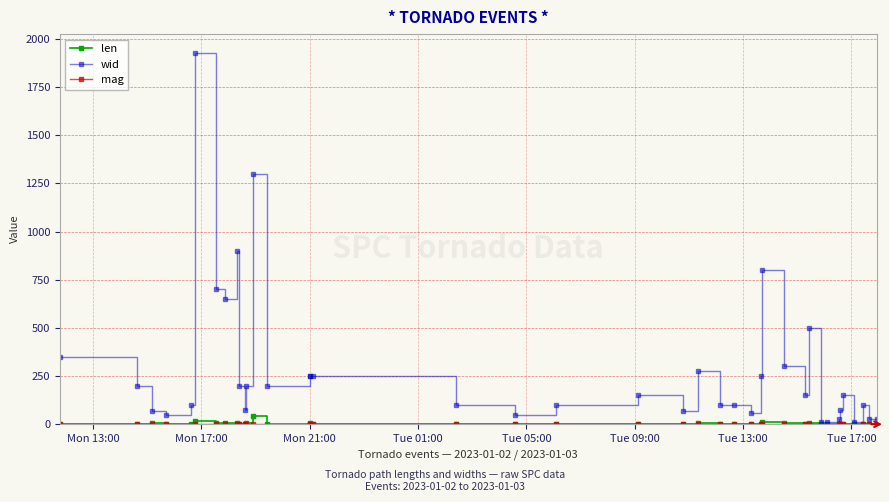

What is the maximum value shown in the chart?

1928.0